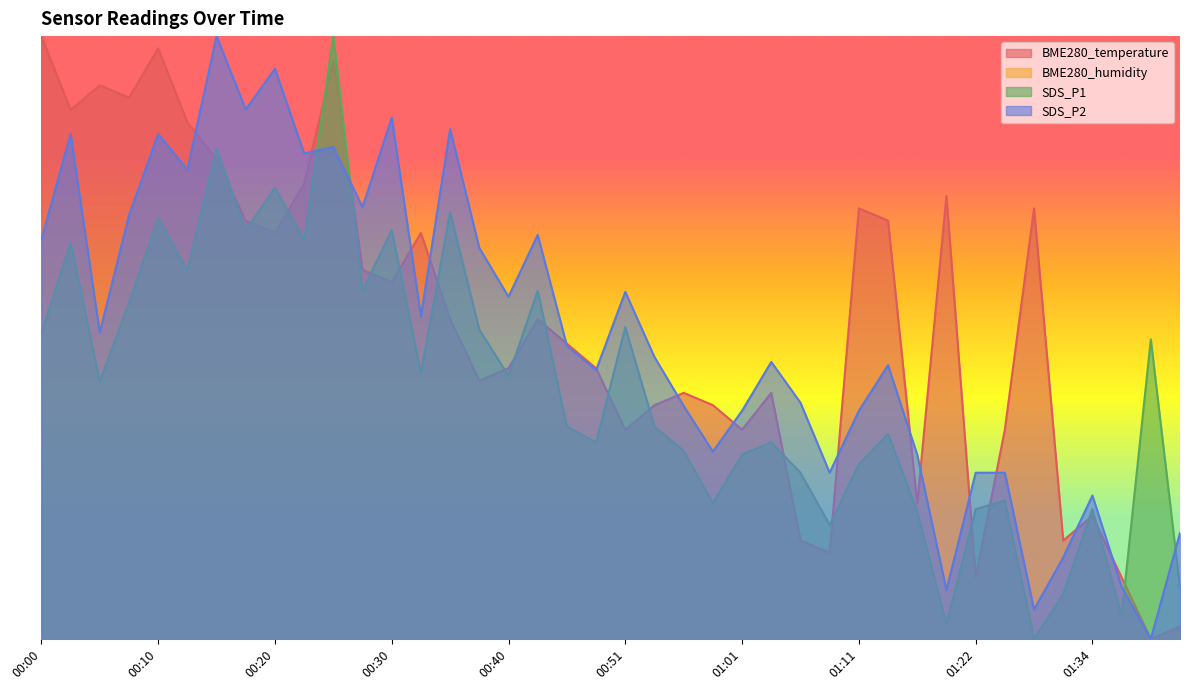

What is the approximate value of SDS_P1 at 00:58?

0.2